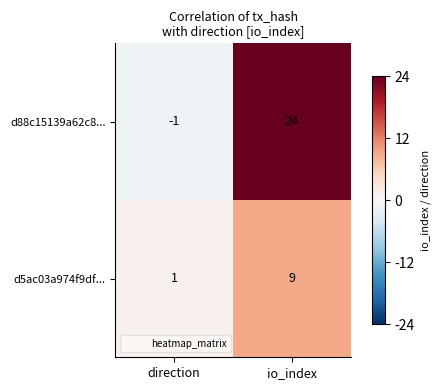

List the series in order of their peak value, highest first.

d88c15139a62c8..., d5ac03a974f9df...